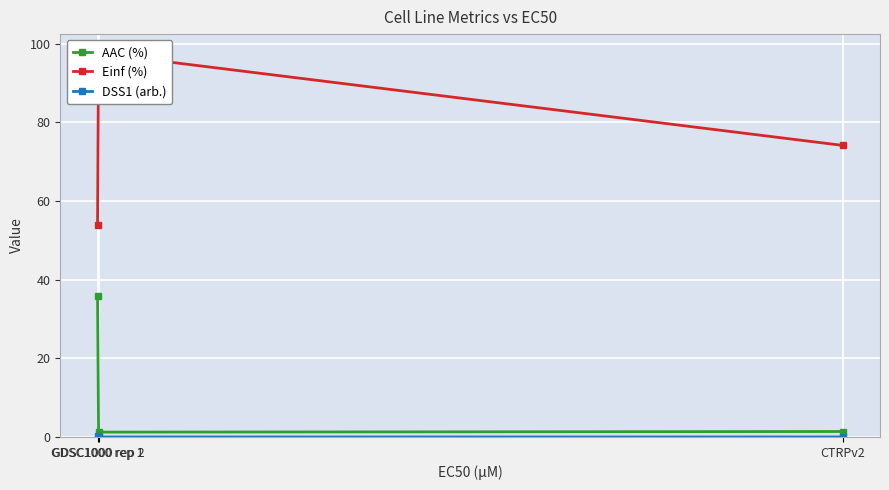

What is the difference between the maximum and minimum values in the AAC (%) series?

34.6